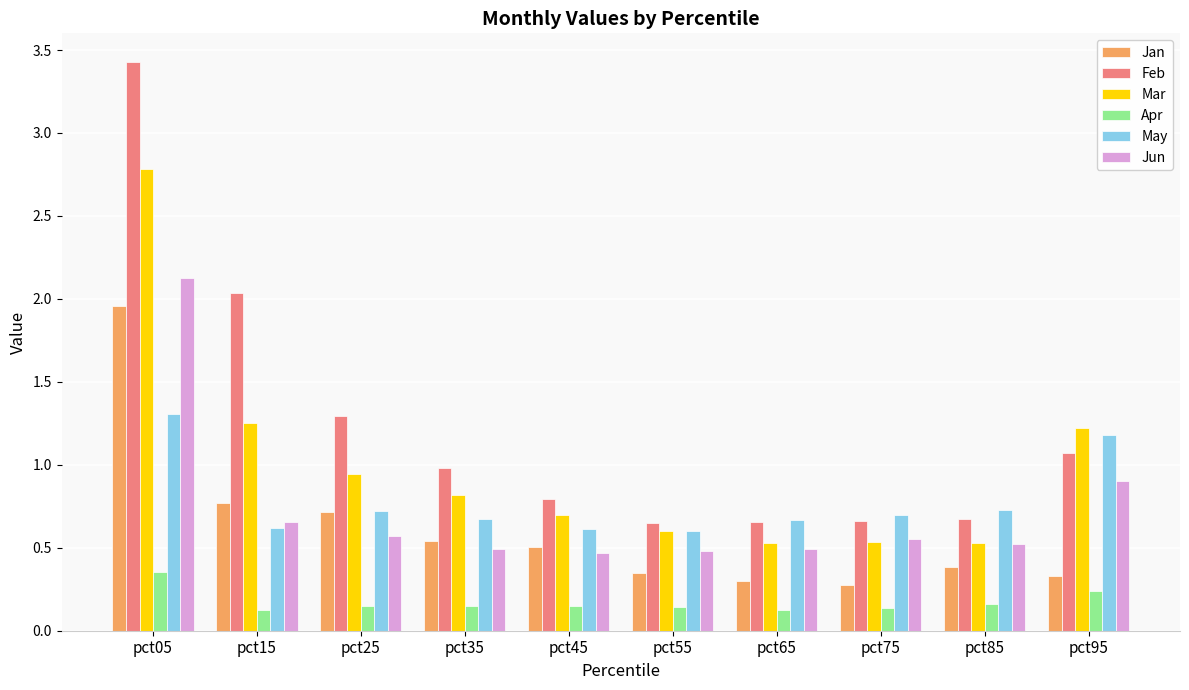

At which category is the sum across all series the highest?

pct05